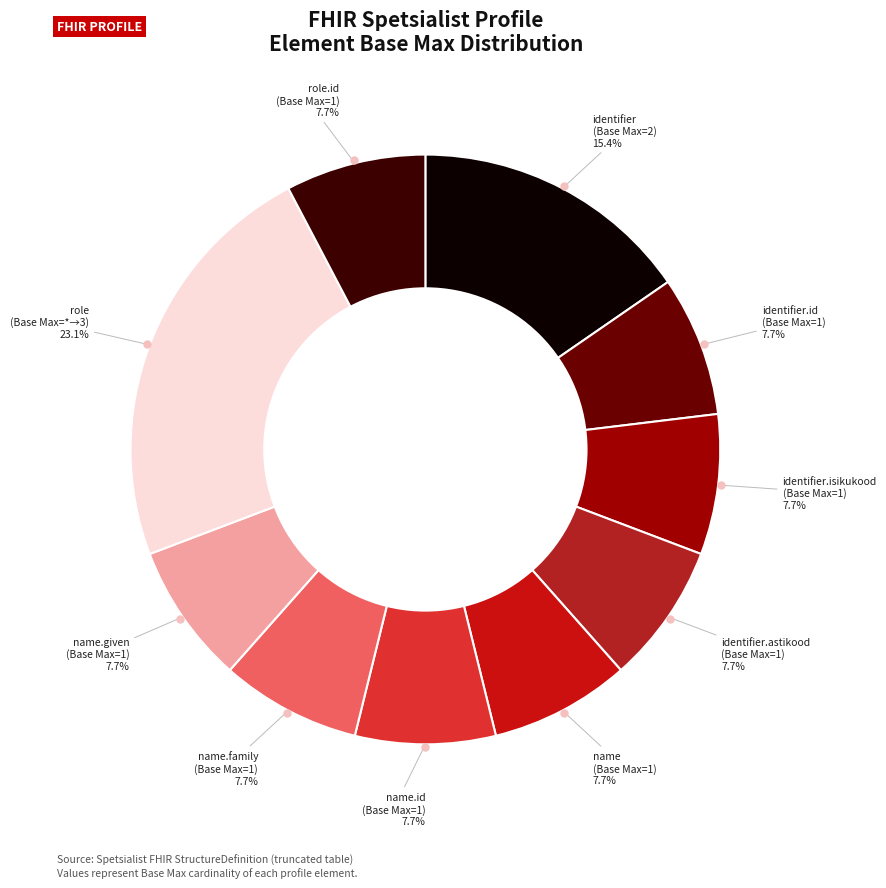

Count the number of slices in the pie.

10